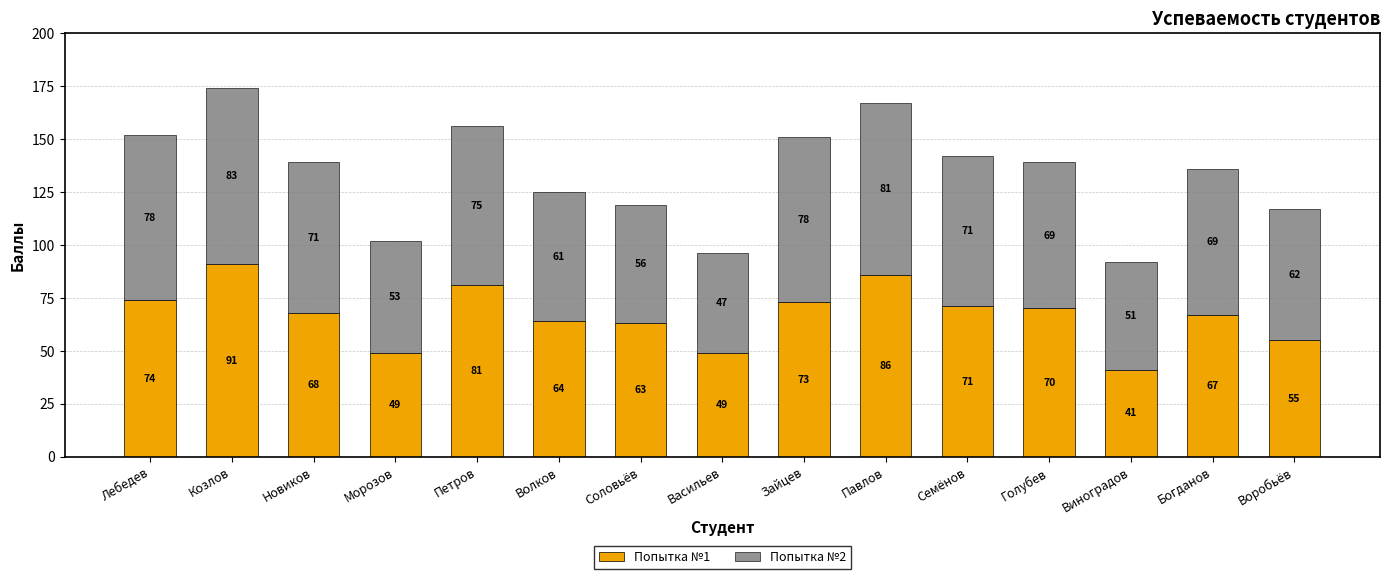

How many bars are there in total?

15